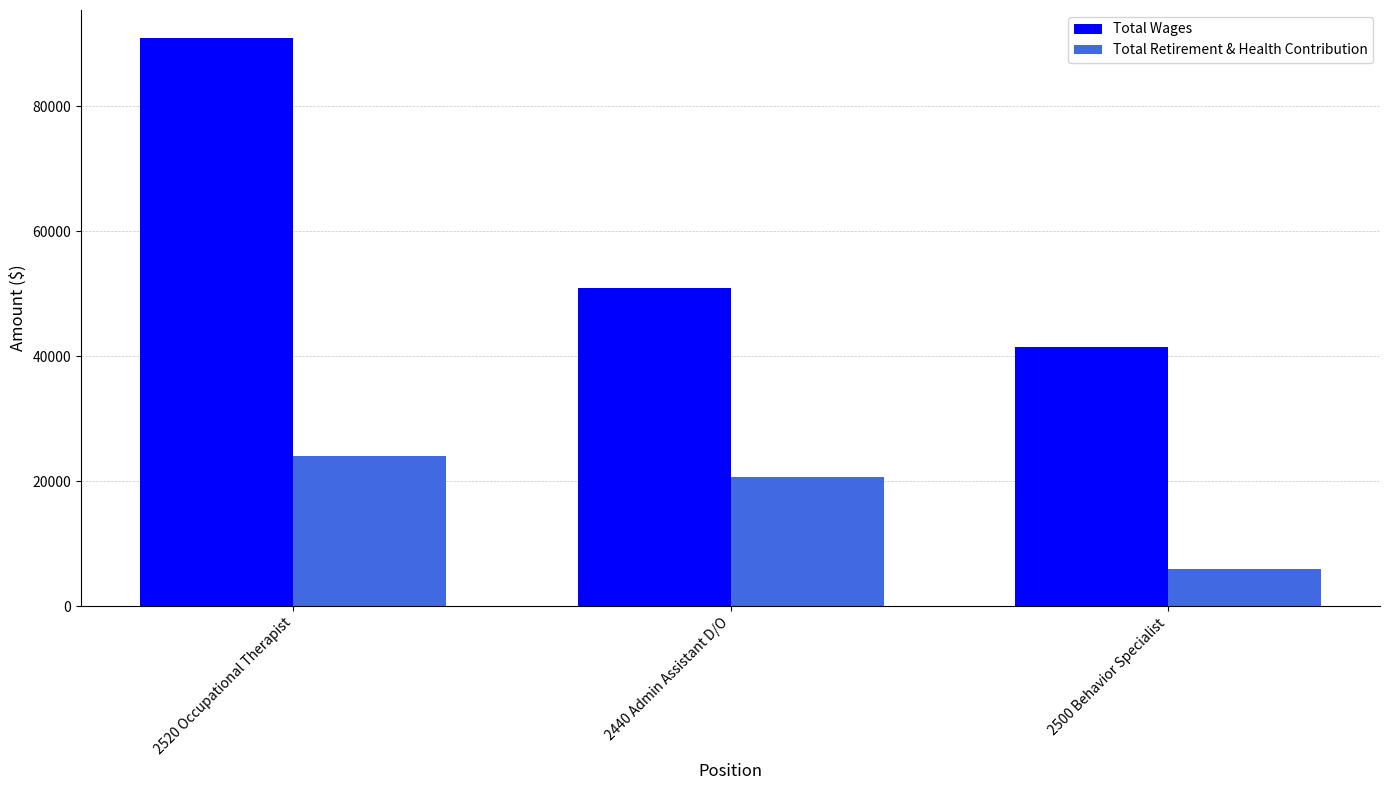

Reading left to right, list all the values displayed in this chart.

Total Wages: 90855	50992	41420
Total Retirement & Health Contribution: 23967	20734	5941